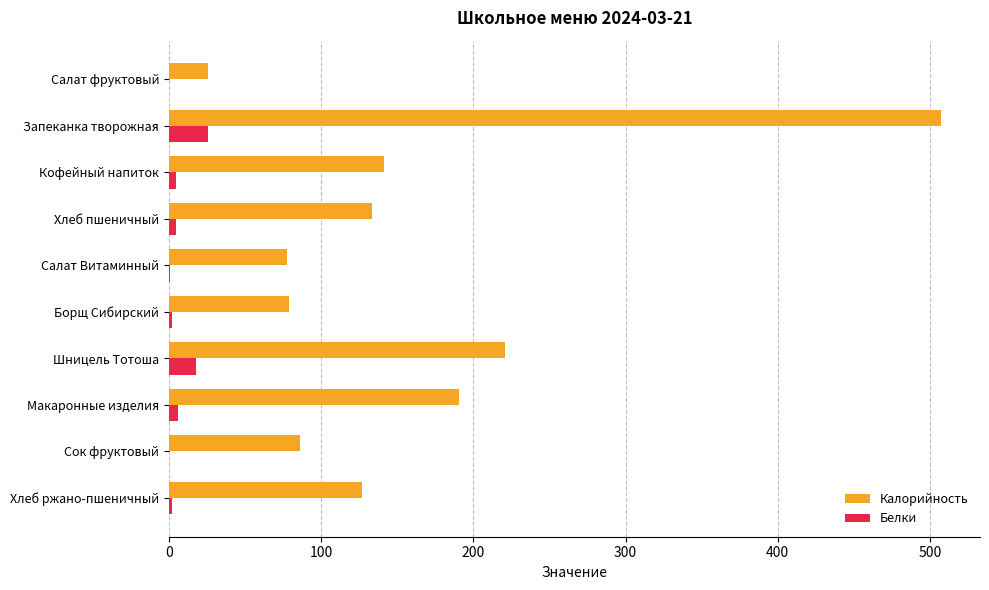

The value of Калорийность at Запеканка творожная is 329.2. True or false?

False